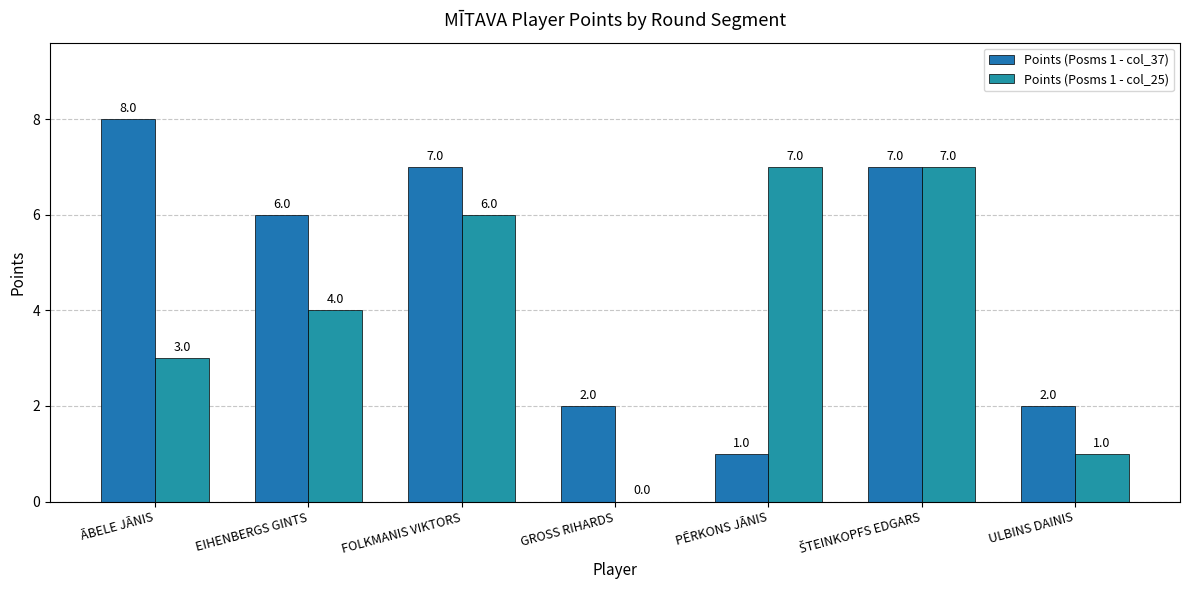

Reading left to right, transcribe all the data shown in this chart.

Points (Posms 1 - col_37): 8	6	7	2	1	7	2
Points (Posms 1 - col_25): 3	4	6	0	7	7	1